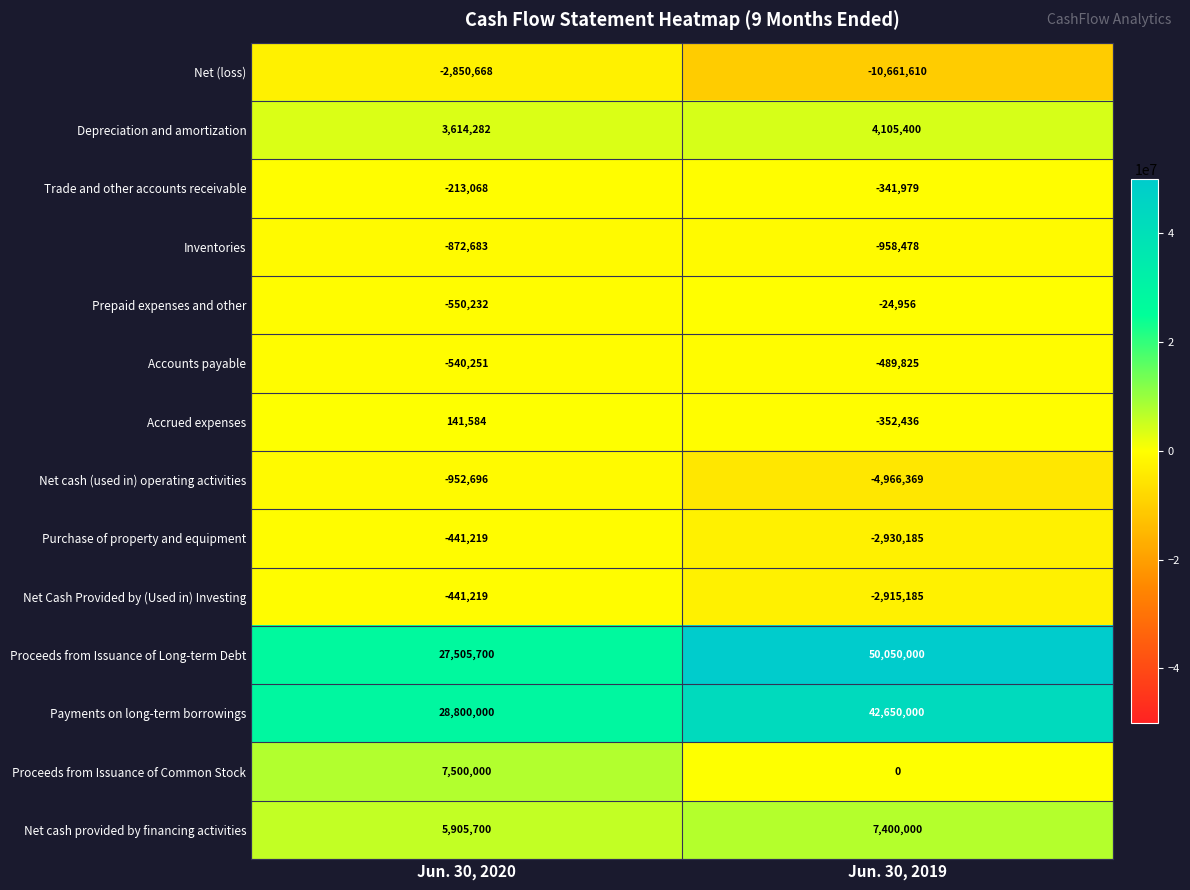

List the labels in order of Net cash (used in) operating activities value, smallest first.

Jun. 30, 2019, Jun. 30, 2020